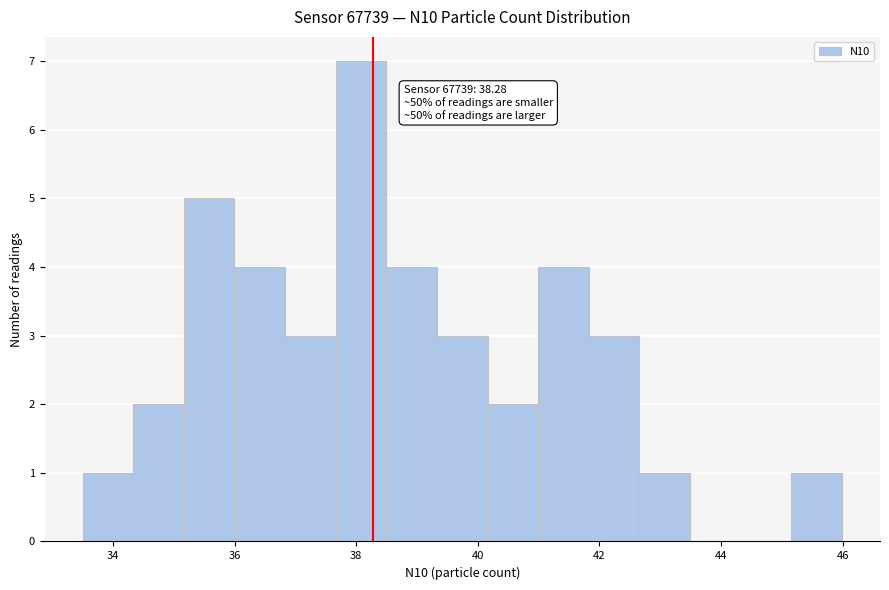

Which range on the x-axis has the tallest bar?

37.6 to 38.4